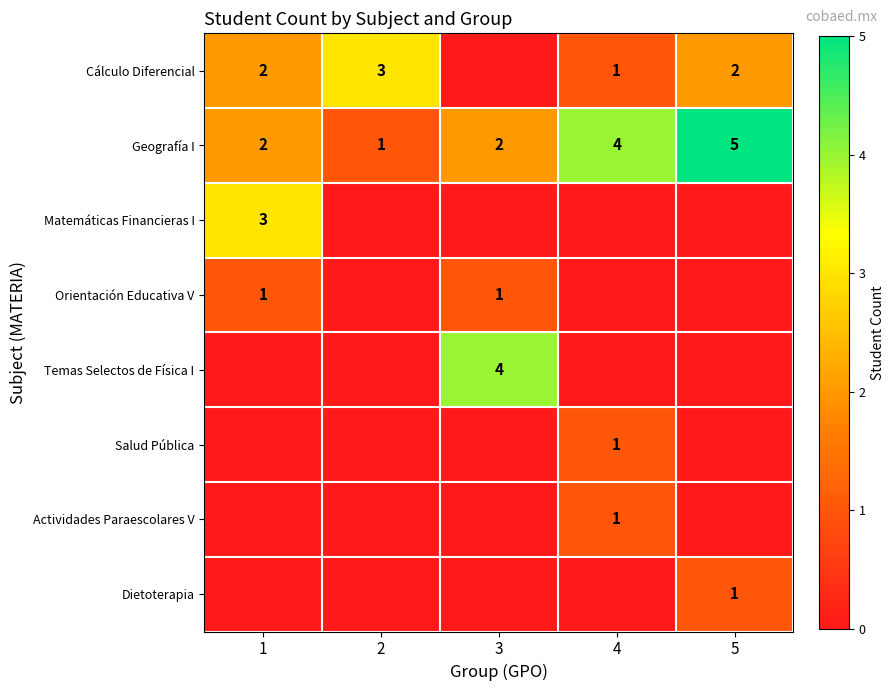

What is the difference between the second highest and minimum values in the Geografía I series?

3